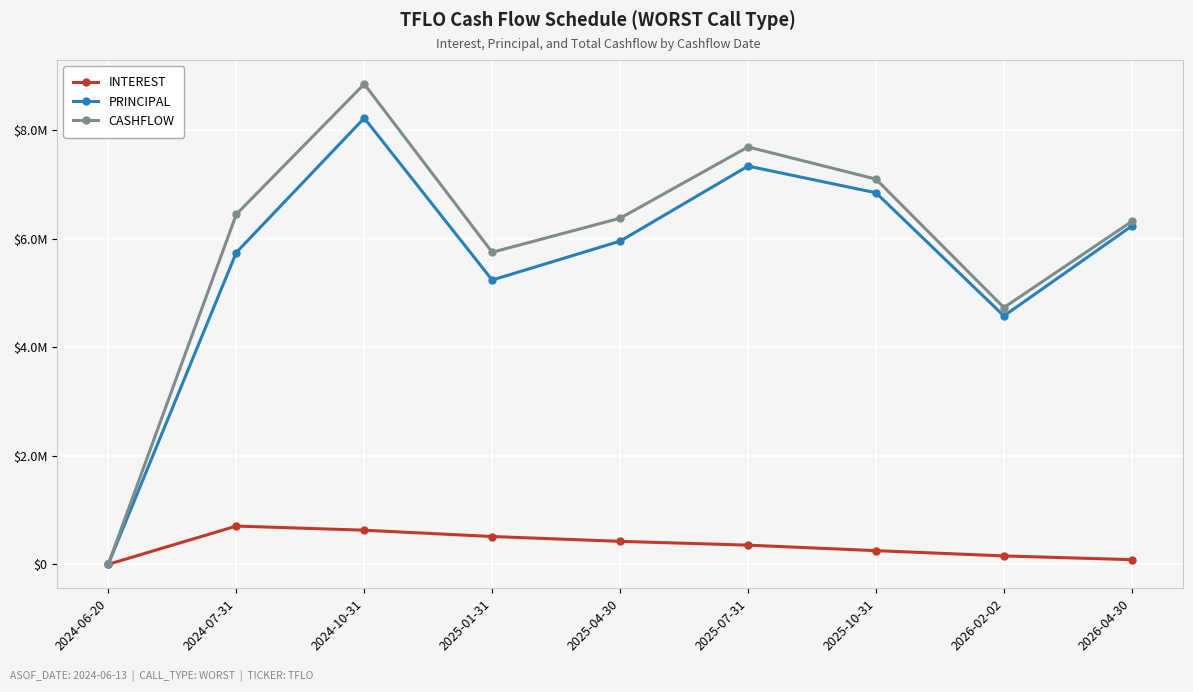

What is the difference between the maximum and minimum values in the CASHFLOW series?

8845949.3